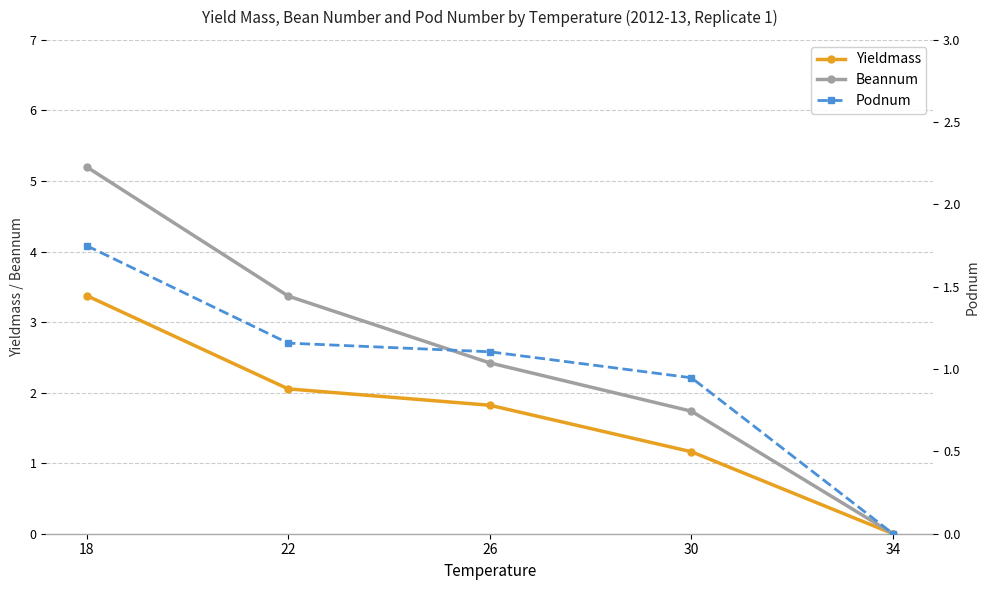

Between 22 and 26, which series saw the biggest shift?

Beannum